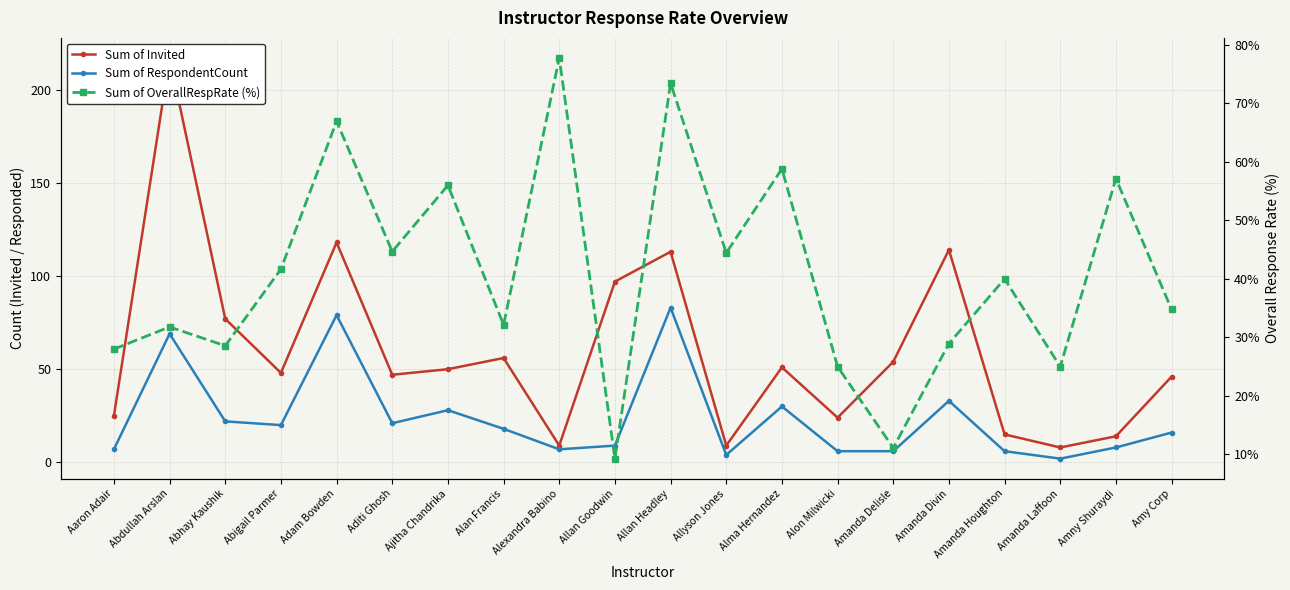

Where does the Sum of OverallRespRate (%) series first go above 40?

Abigail Parmer